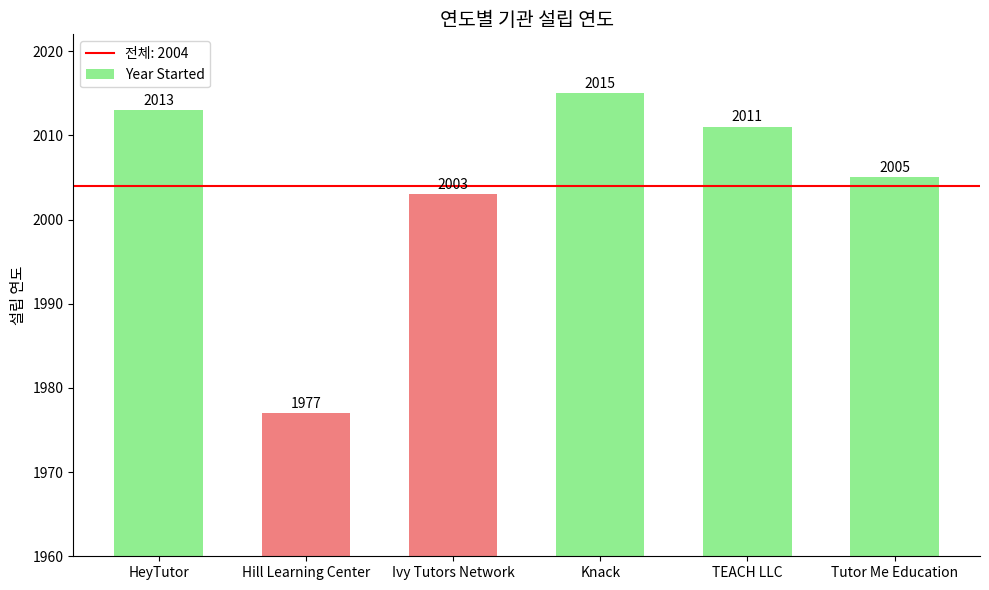

Reading left to right, transcribe all the data shown in this chart.

HeyTutor=2013	Hill Learning Center=1977	Ivy Tutors Network=2003	Knack=2015	TEACH LLC=2011	Tutor Me Education=2005